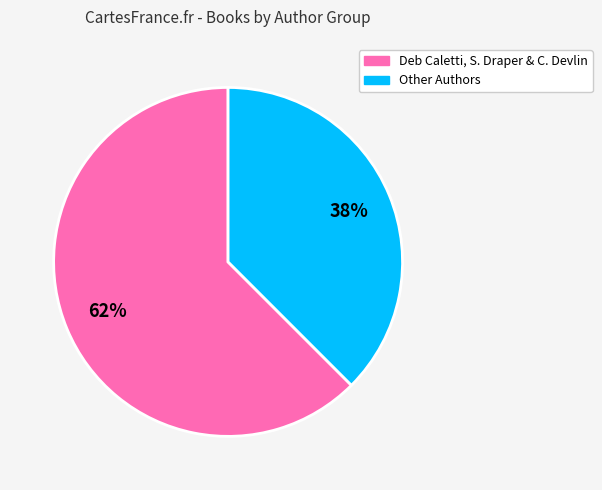

How many segments does this pie chart have?

2